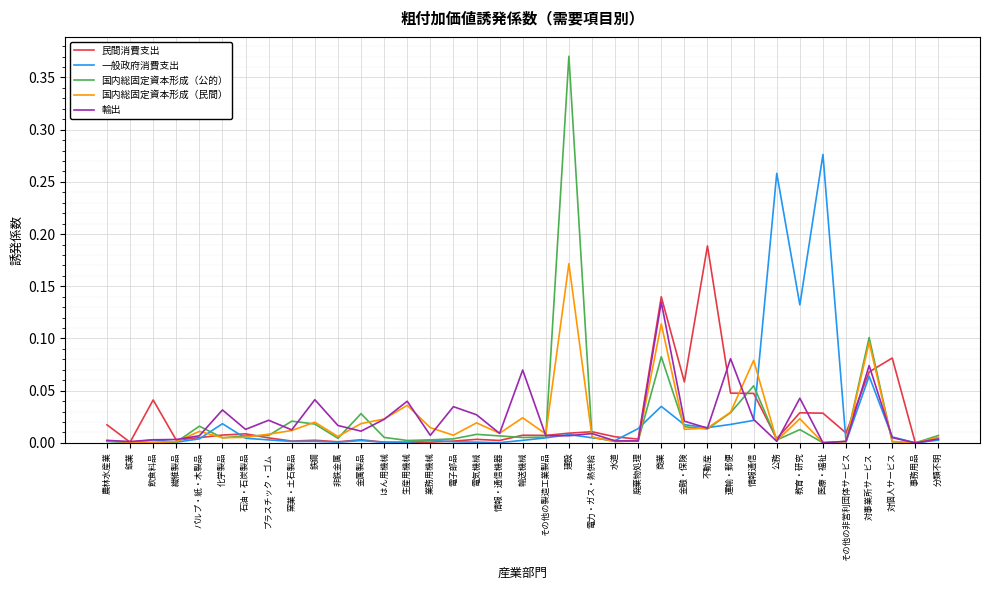

True or false: 国内総固定資本形成（民間） has more than 2 interior local peaks.

True